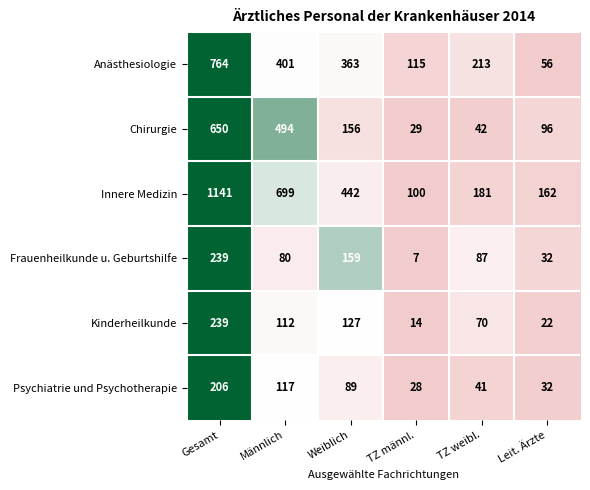

List the labels in order of Chirurgie value, largest first.

Gesamt, Männlich, Weiblich, Leit. Ärzte, TZ weibl., TZ männl.